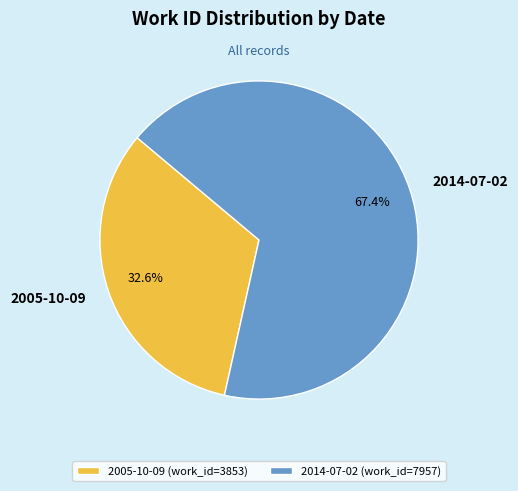

To the nearest percent, what portion does 2014-07-02 represent?

67%